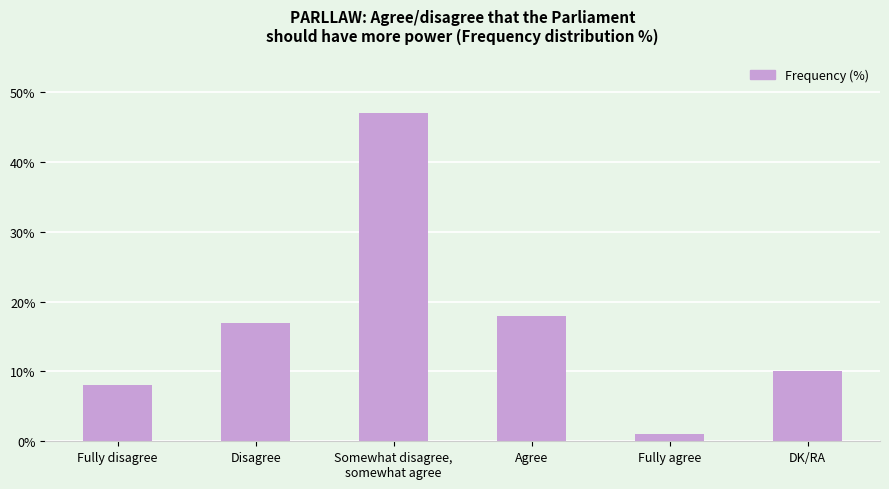

What is the sum of all values?

101